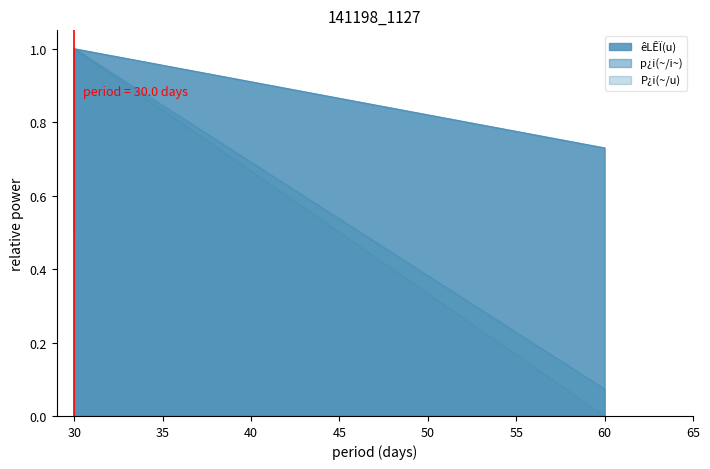

How many lines are shown in the chart?

3